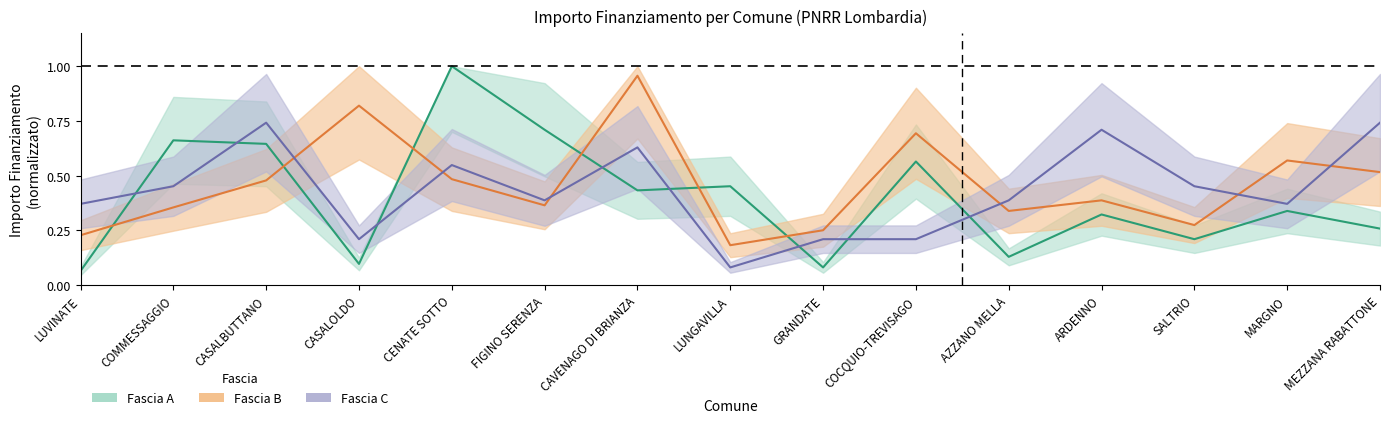

At AZZANO MELLA, list the series in order from smallest to largest.

Fascia A, Fascia B, Fascia C